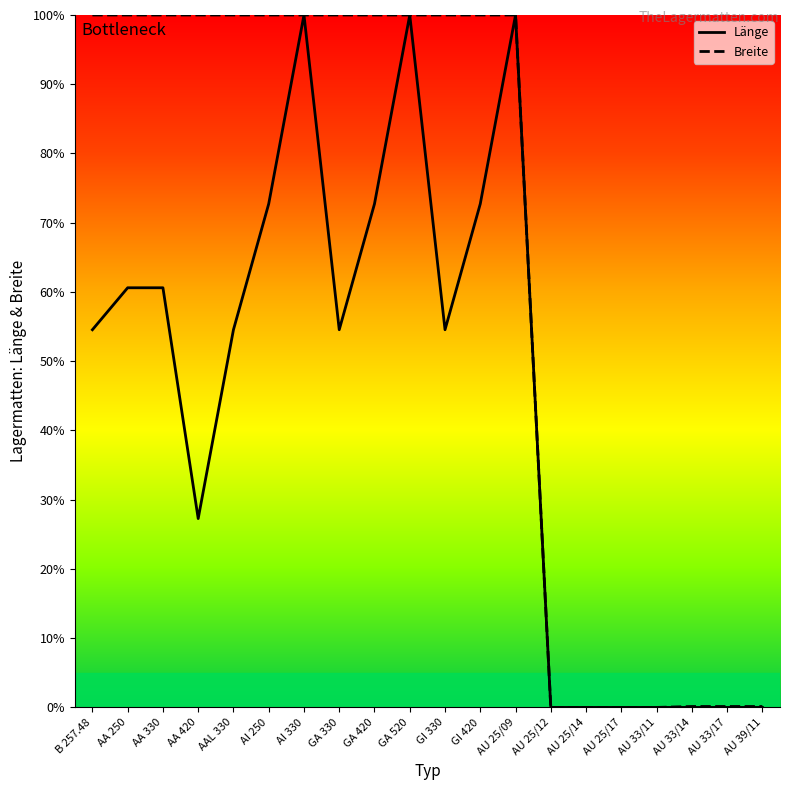

True or false: Breite has a value of 37.6 at AAL 330.

False